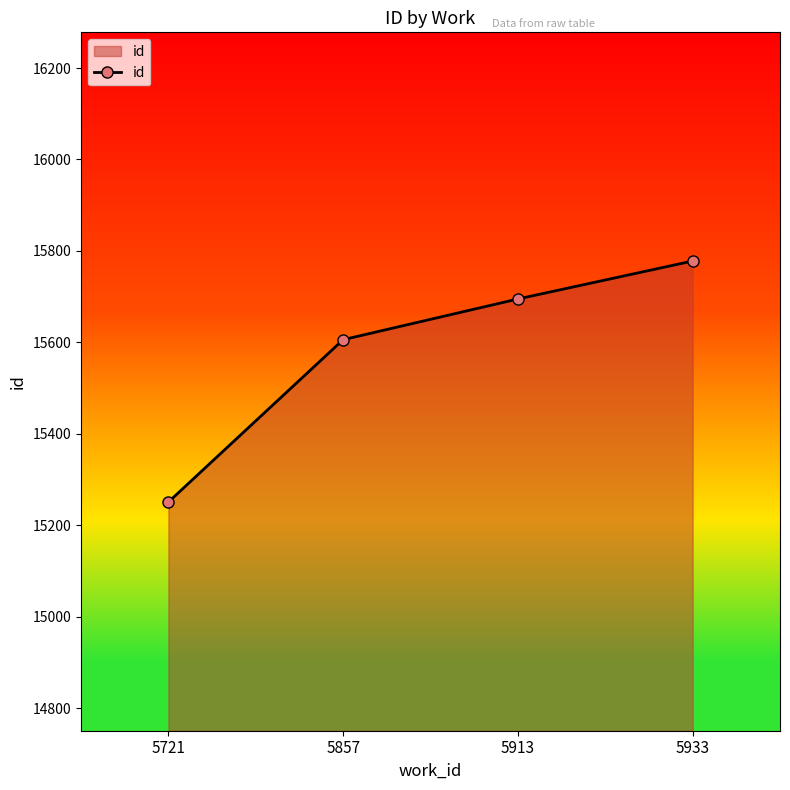

Where is the data nearest to the value 15514?

5857